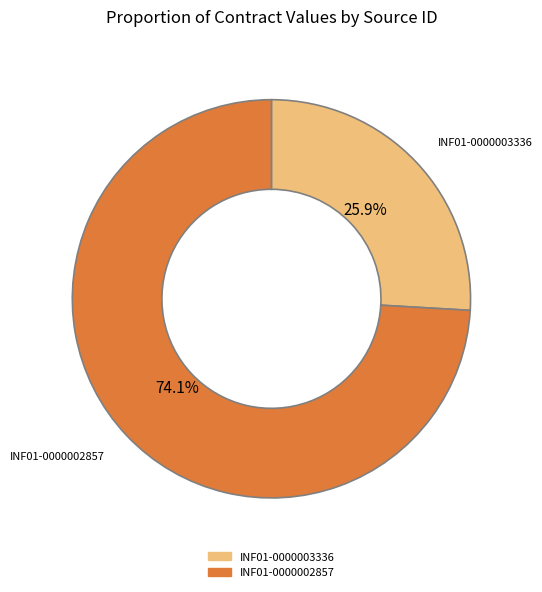

Rank the categories by value from highest to lowest.

INF01-0000002857, INF01-0000003336